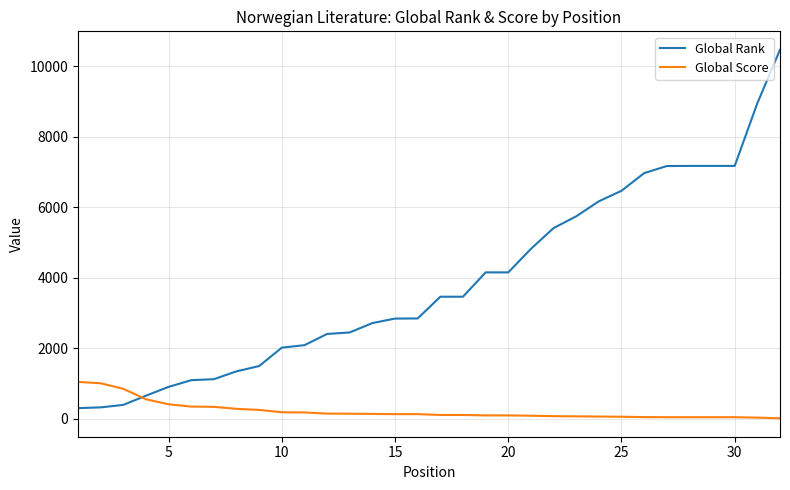

Is this an area chart (filled region under the line)?

No